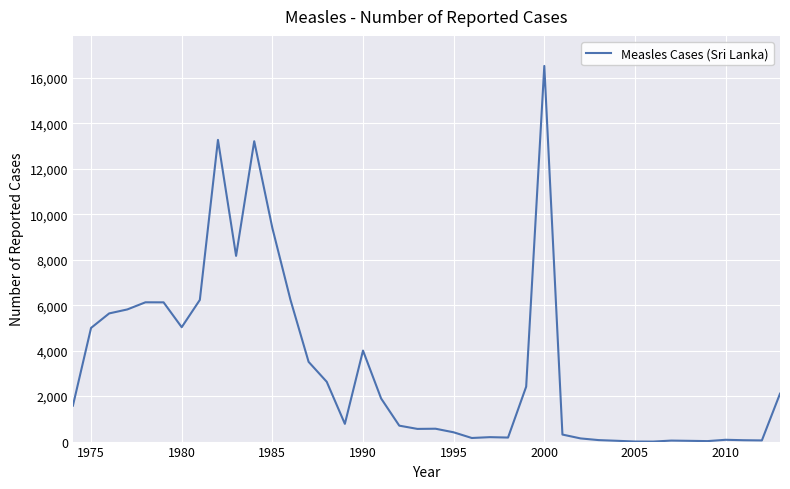

What is the greatest value displayed?

16527